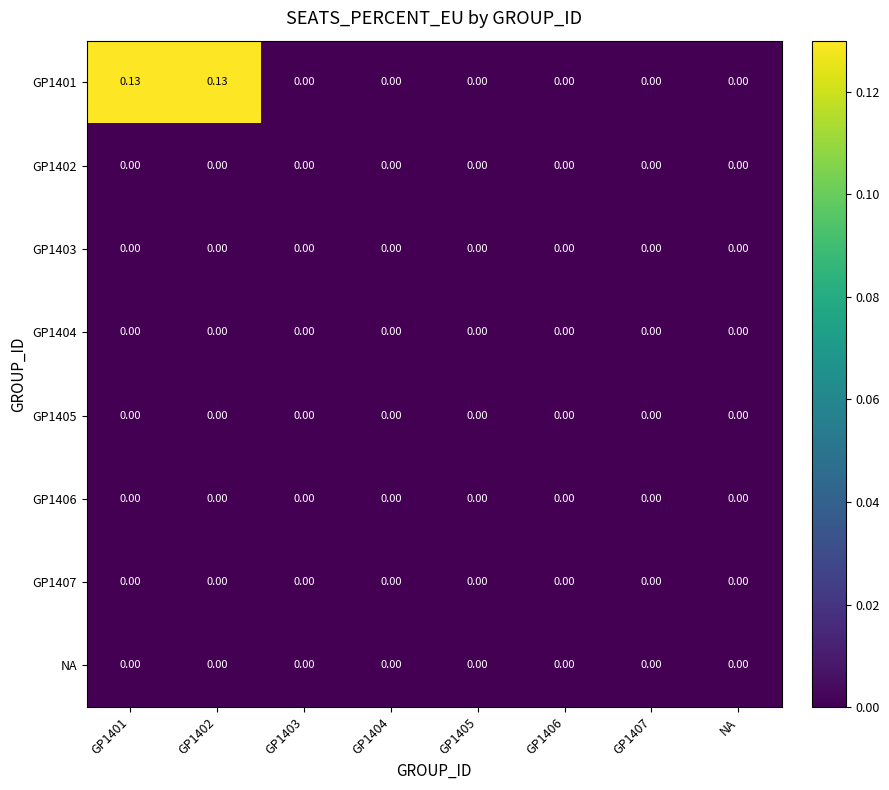

Is the value of GP1405 at GP1406 greater than the value of GP1401 at GP1401?

No